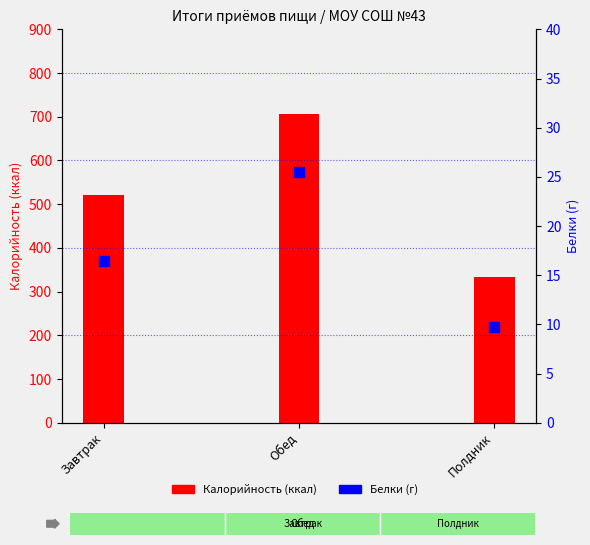

Which series contains the lowest Y value?

Белки